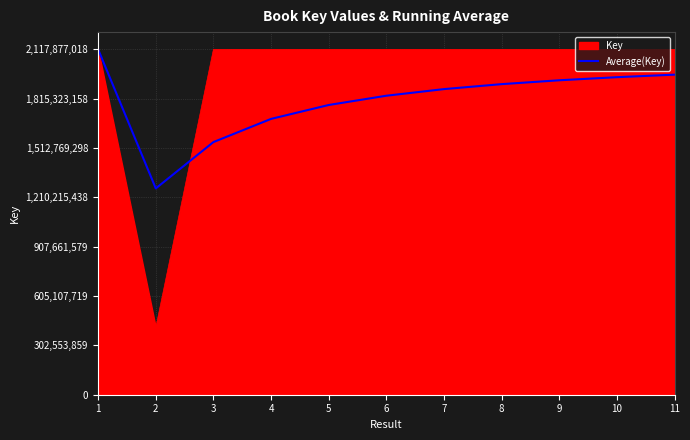

Read the Key value at 11.

2117861784.0